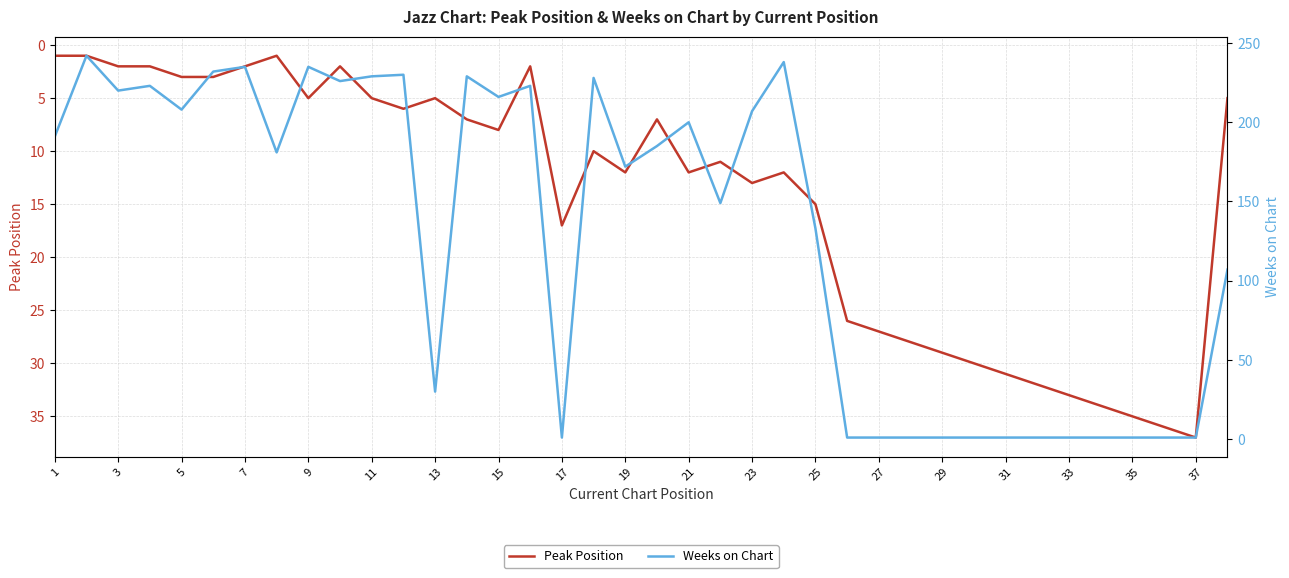

What is the average value of the Weeks on Chart series?

131